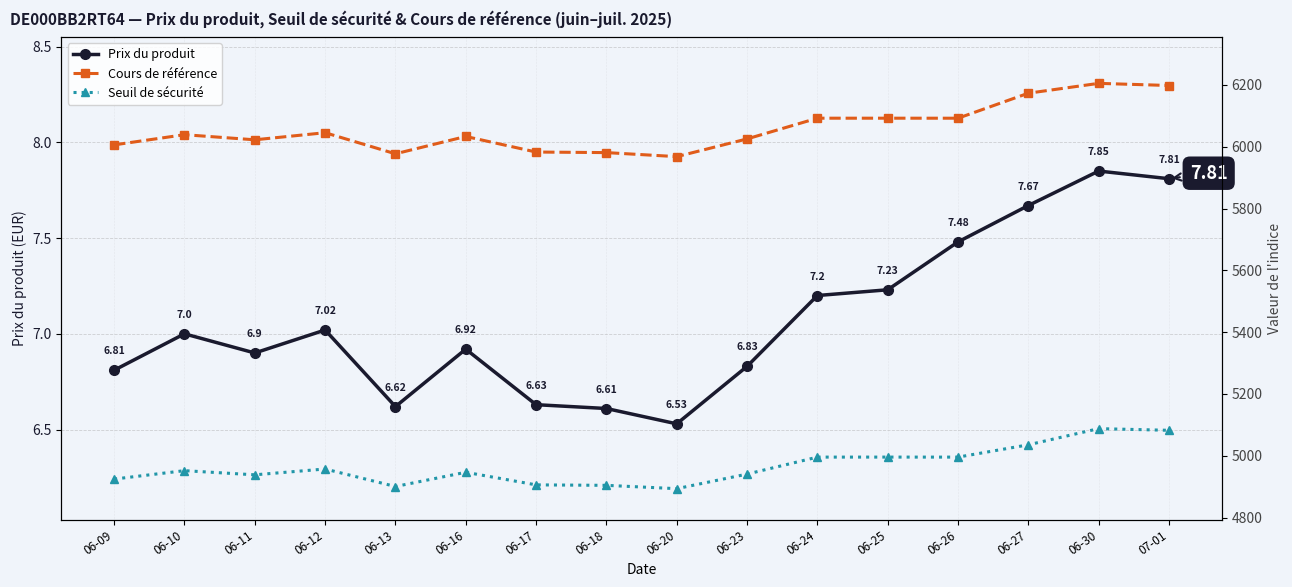

What is the highest value of the Seuil de sécurité series?

5087.7